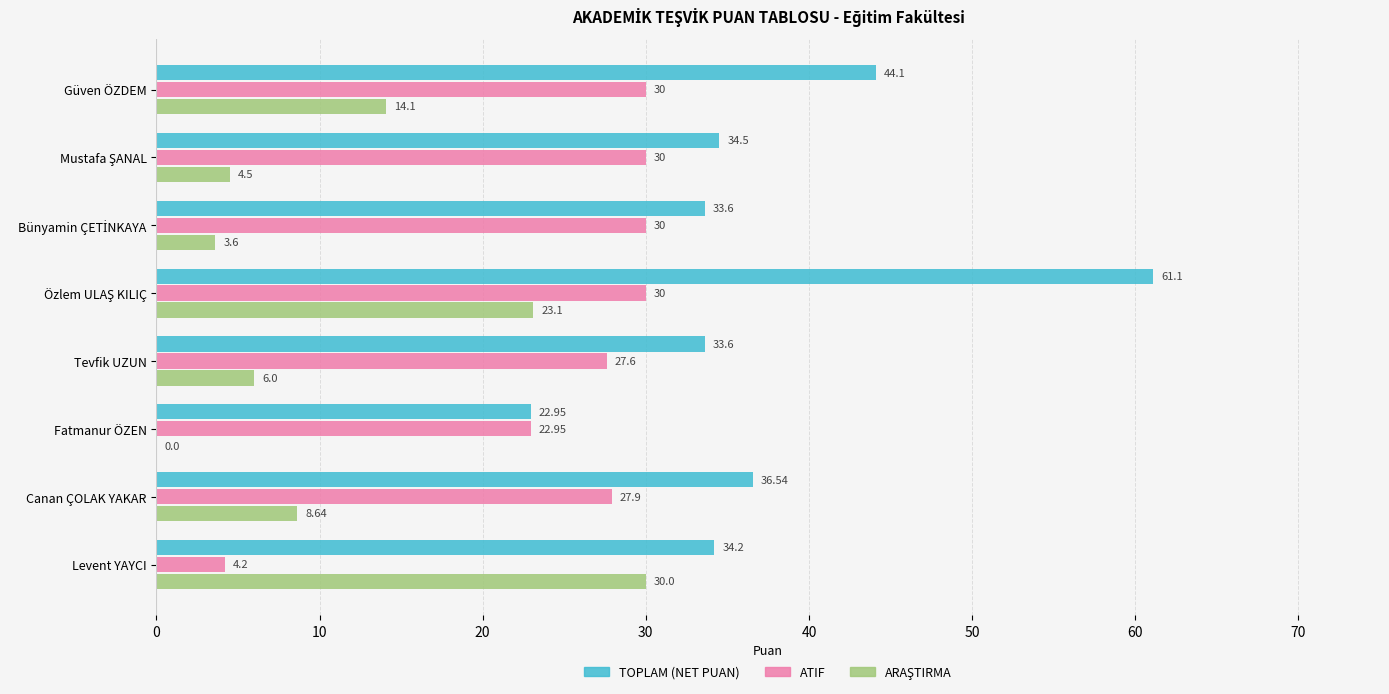

Which series has the largest total across all categories?

TOPLAM (NET PUAN)